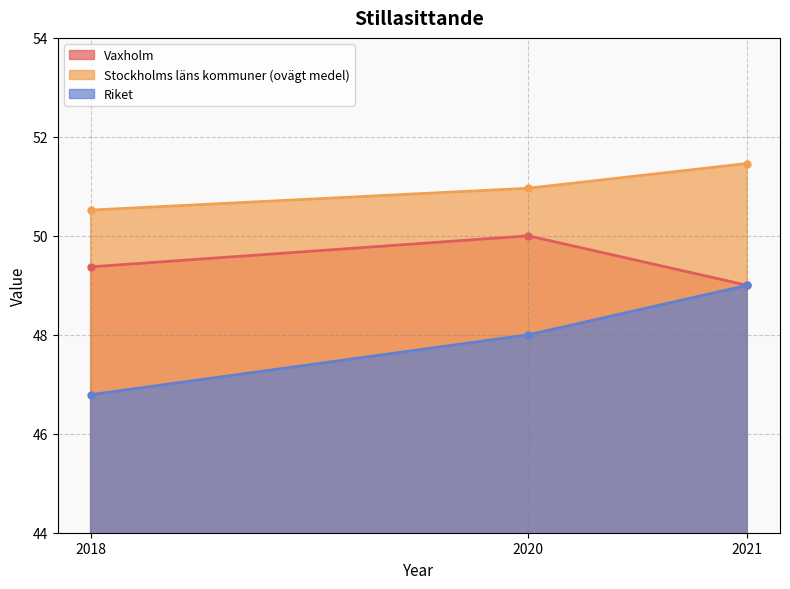

What is the maximum value for Vaxholm?

50.0